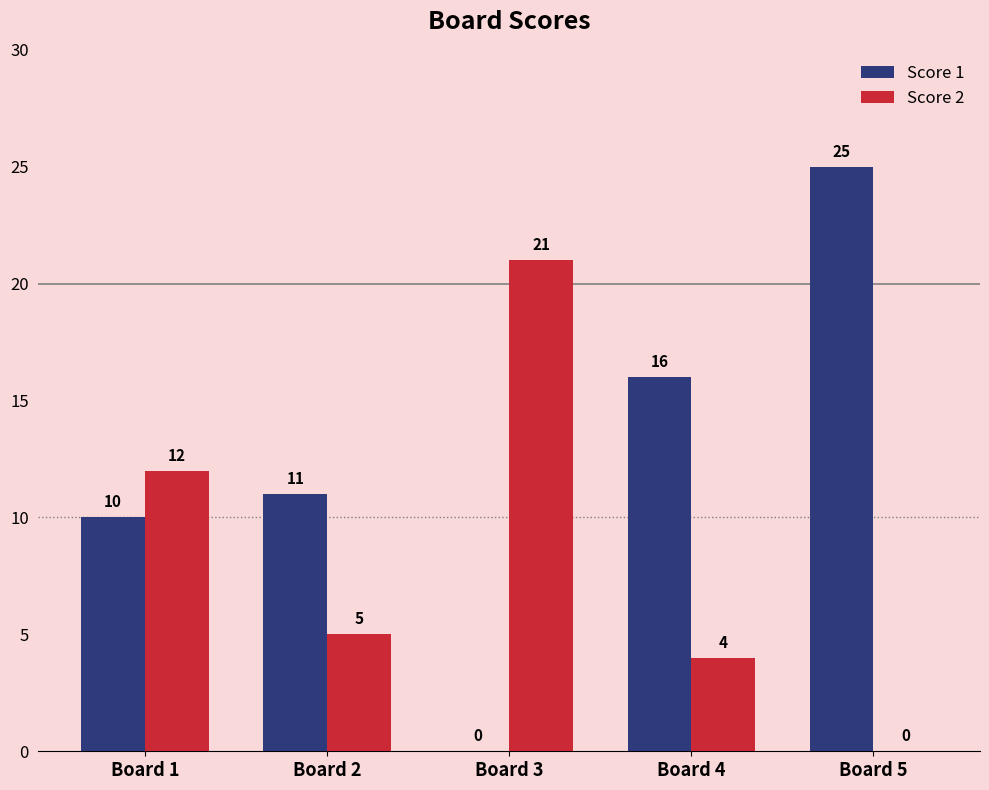

What is the sum of all Score 1 values?

62